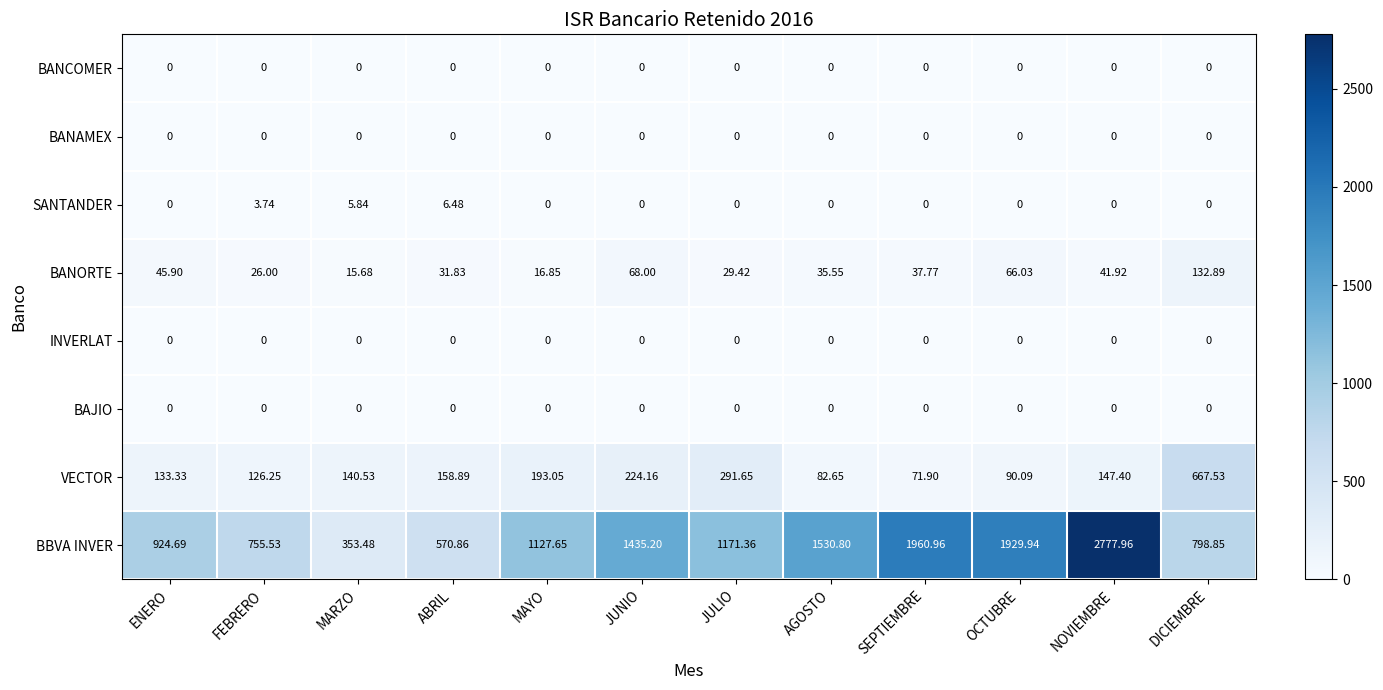

Which label corresponds to the largest value in the chart?

NOVIEMBRE